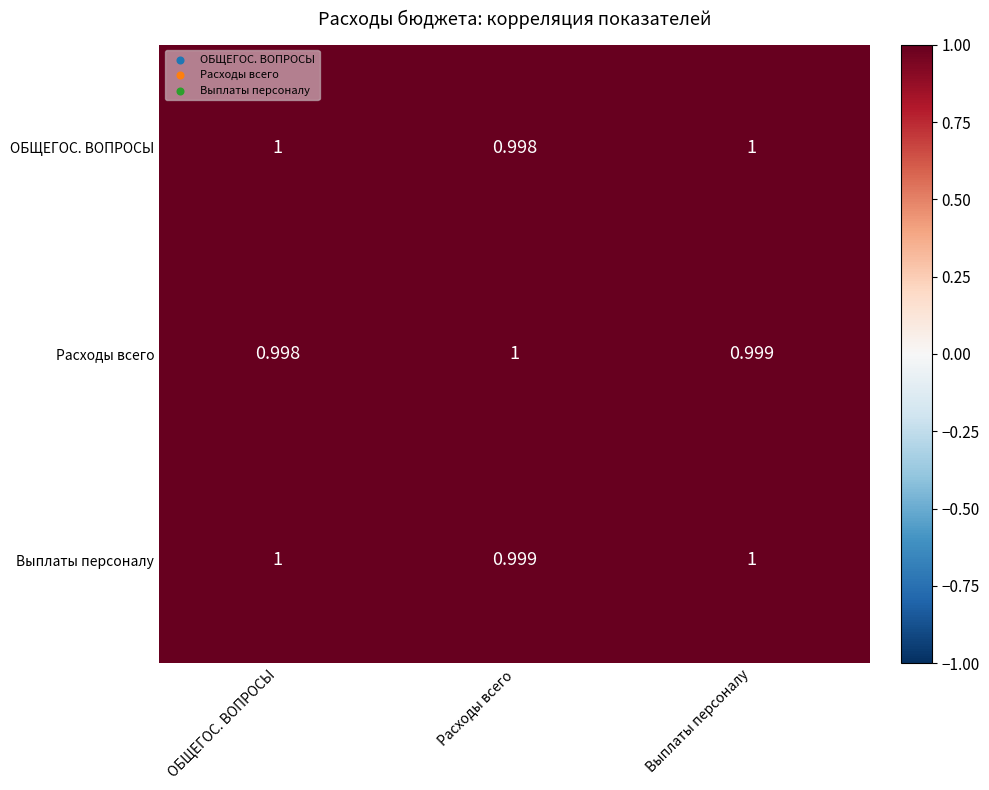

At which category is the sum across all series the highest?

Выплаты персоналу